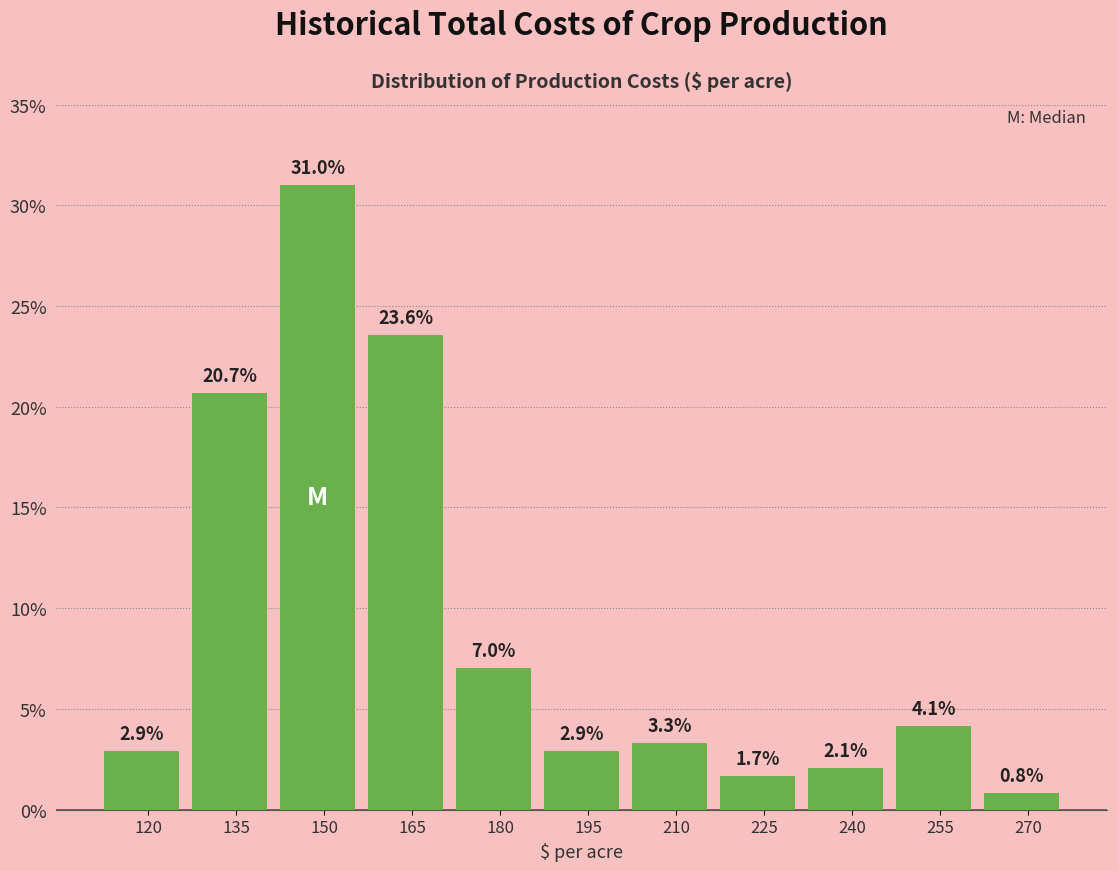

Reading right to left, transcribe all the data shown in this chart.

0.8	4.1	2.1	1.7	3.3	2.9	7.0	23.6	31.0	20.7	2.9